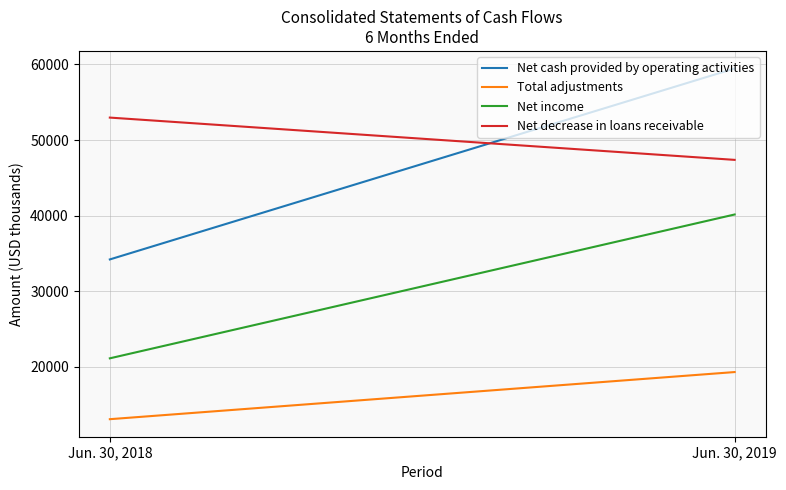

What is the maximum value for Net income?

40153